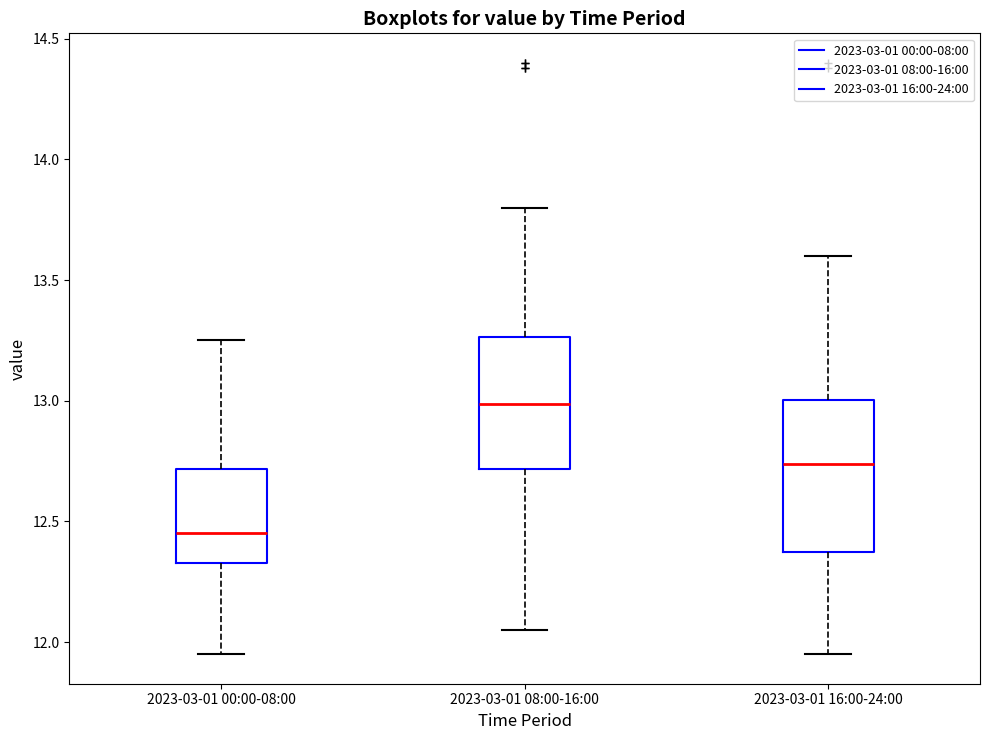

Reading left to right, read every box against the y-axis: the position of its median line, the range the box covers, and the ends of its whiskers. The values are not printed on the chart, so give them approximately, as read against the axis.

2023-03-01 00:00-08:00: median 12.45, box 12.35 to 12.70, whiskers 11.95 to 13.25
2023-03-01 08:00-16:00: median 13.00, box 12.70 to 13.25, whiskers 12.05 to 13.80
2023-03-01 16:00-24:00: median 12.75, box 12.40 to 13.00, whiskers 11.95 to 13.60